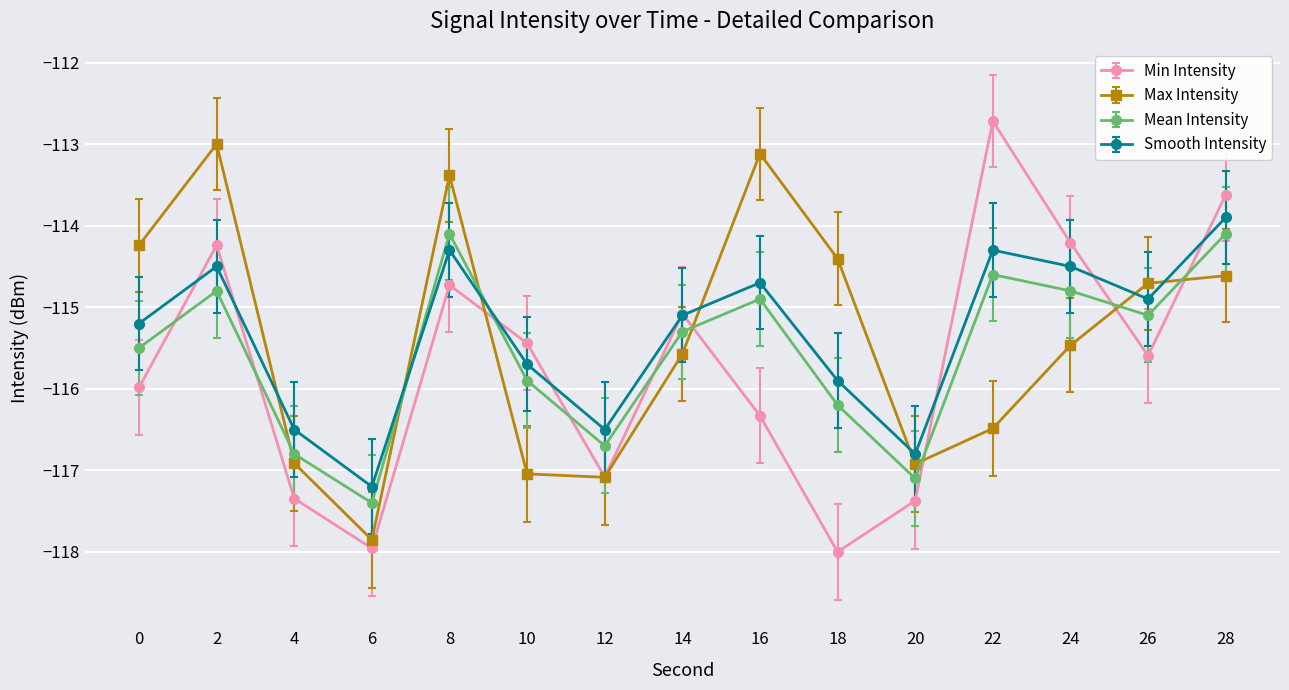

Is the value of Mean Intensity at 8 greater than the value of Max Intensity at 8?

No